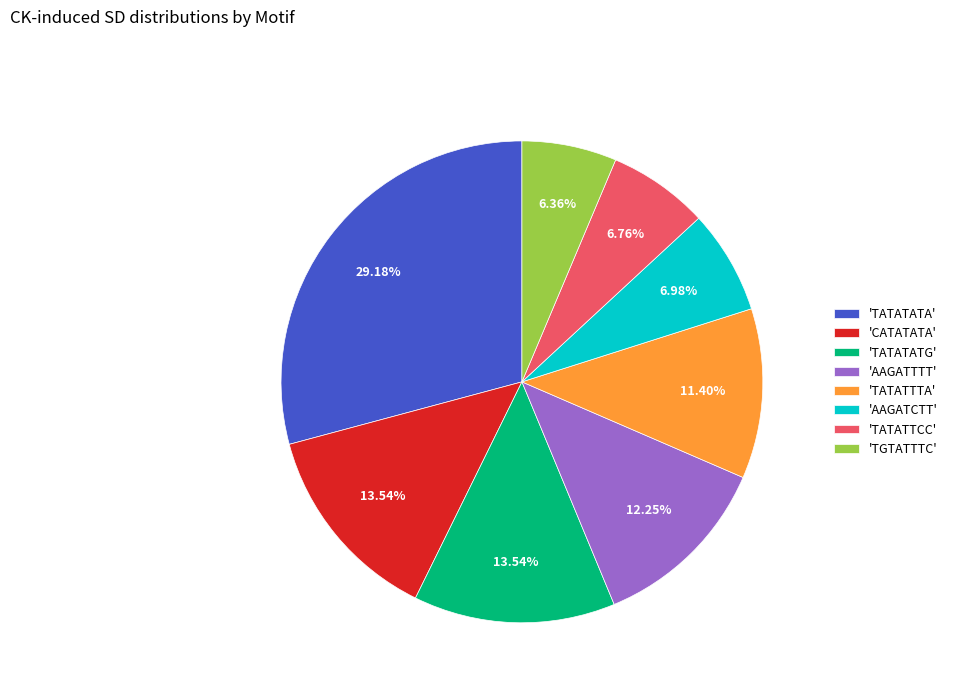

What is the largest slice in the pie chart?

'TATATATA'